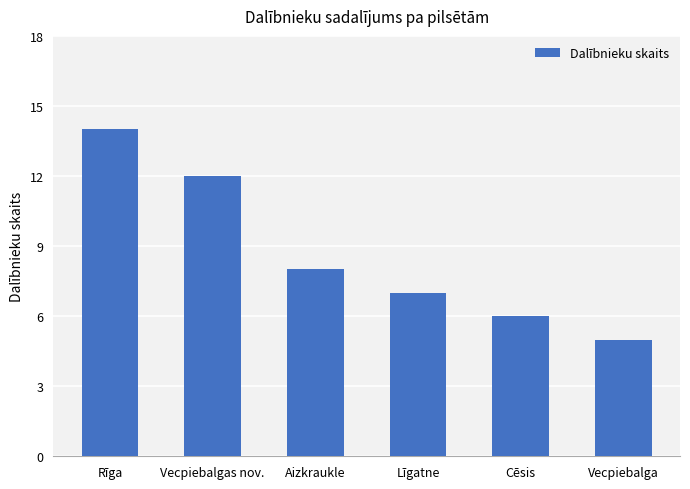

Rank the categories by value from highest to lowest.

Rīga, Vecpiebalgas nov., Aizkraukle, Līgatne, Cēsis, Vecpiebalga